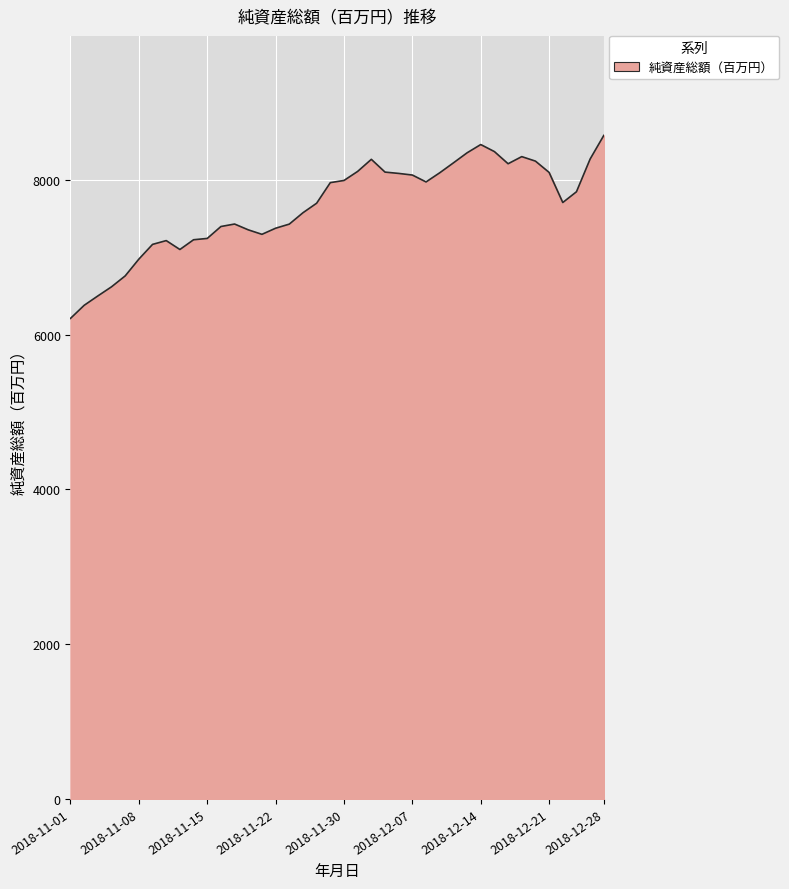

What is the greatest value displayed?

8573